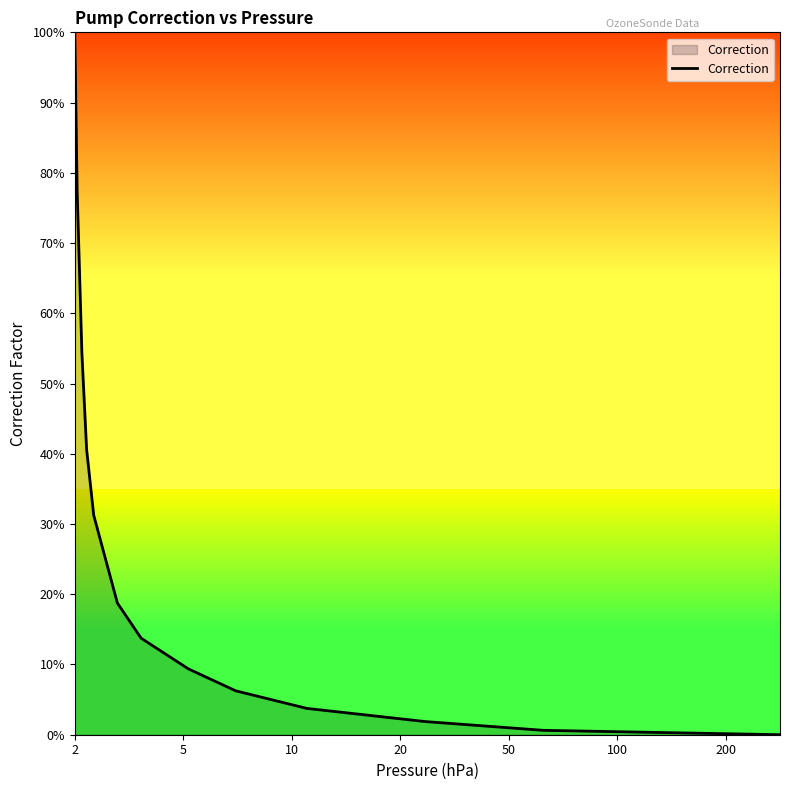

Does the chart have visible grid lines?

No